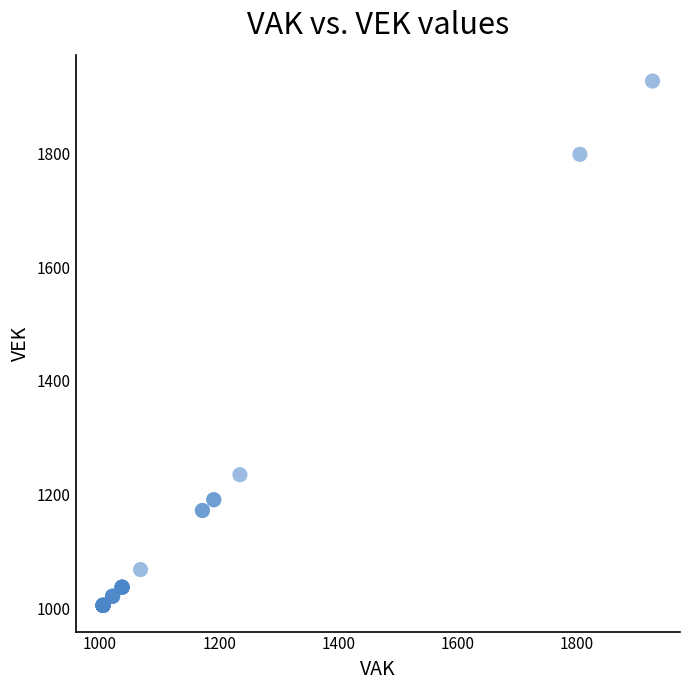

What Y value in the scatter plot is closest to 1466?

1235